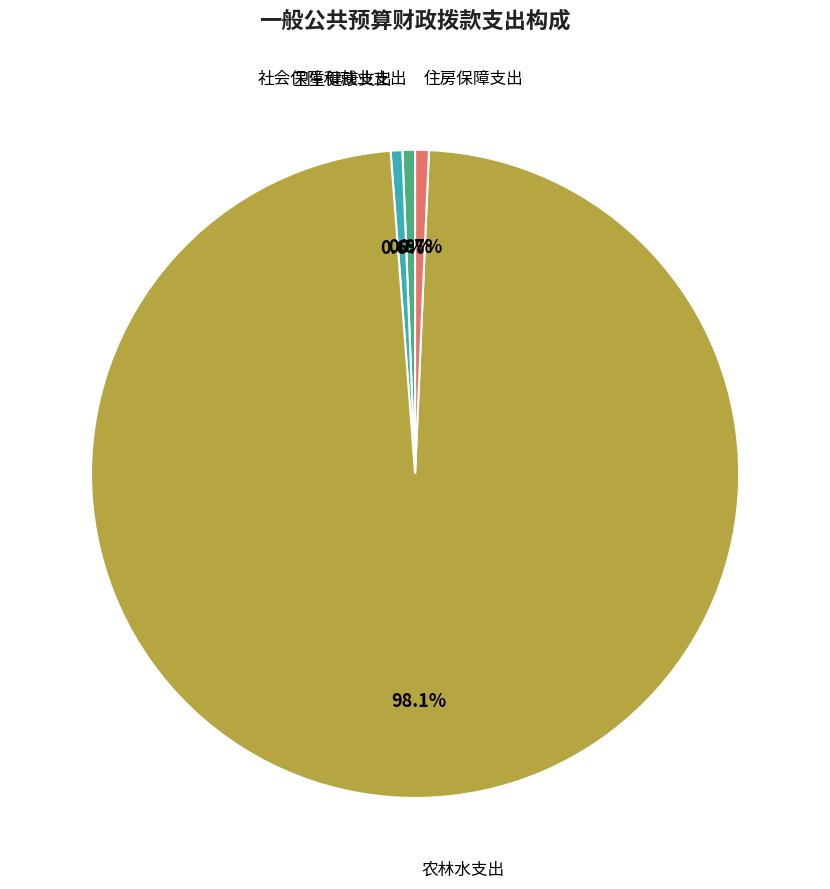

Is there a majority slice in this chart?

Yes